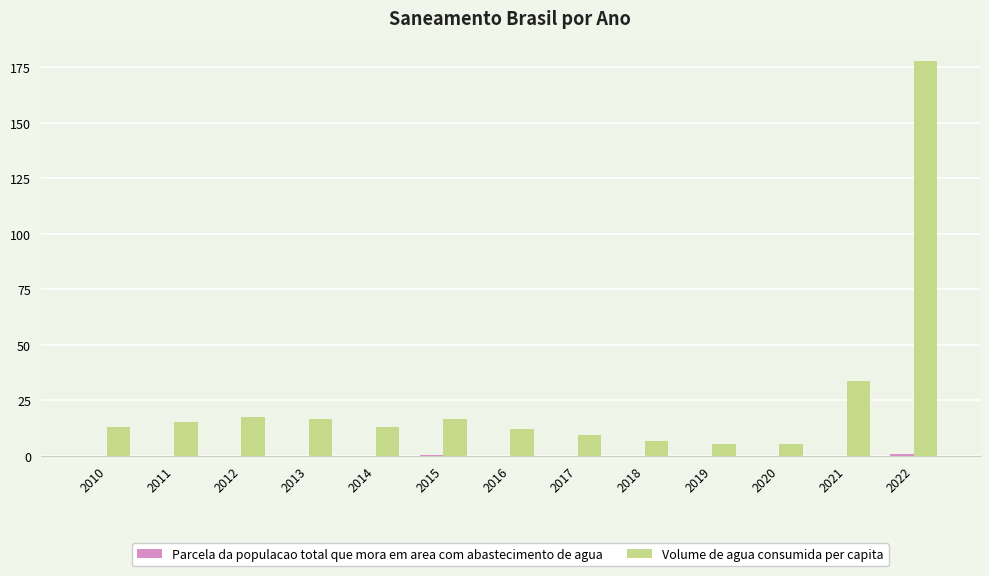

Are the bars grouped side by side (vs. stacked)?

Yes